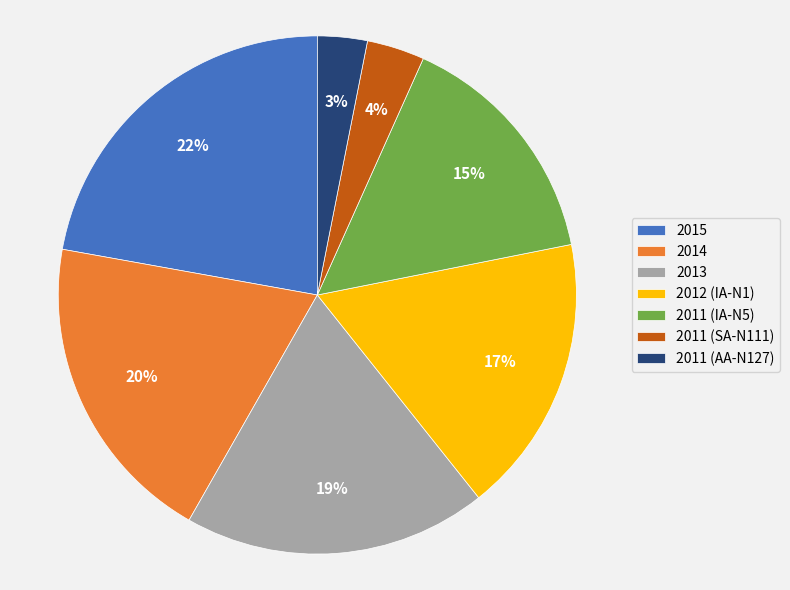

Is there any slice that represents more than half of the pie?

No